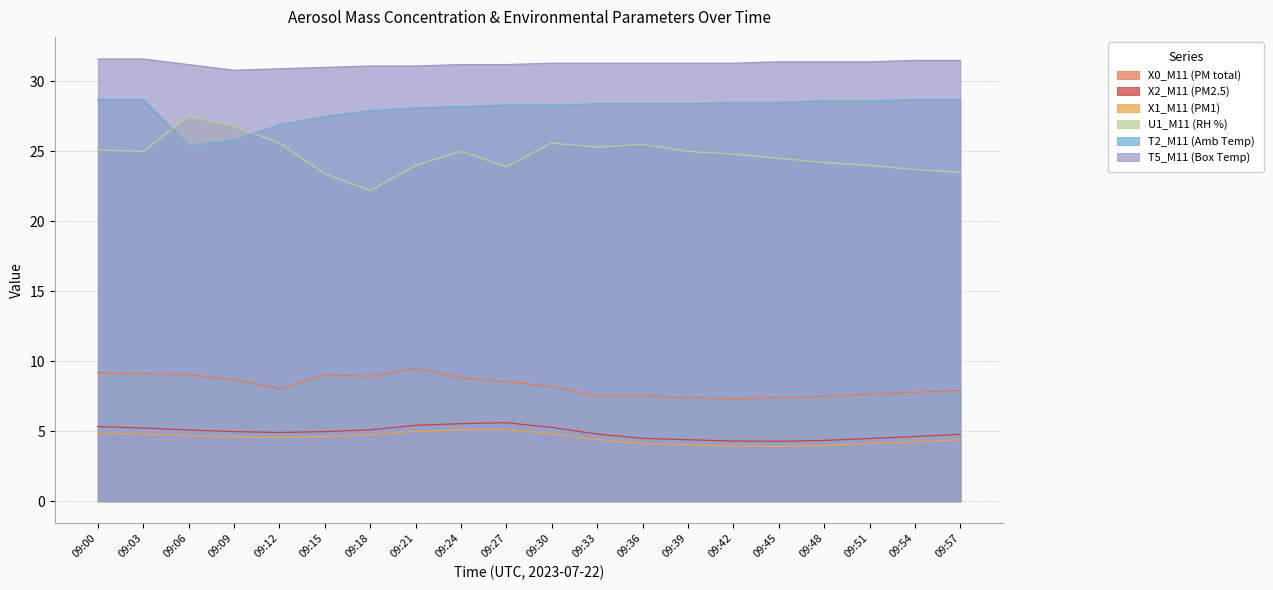

What is the value of the X0_M11 (PM total) point at the 13th from the left?

7.5